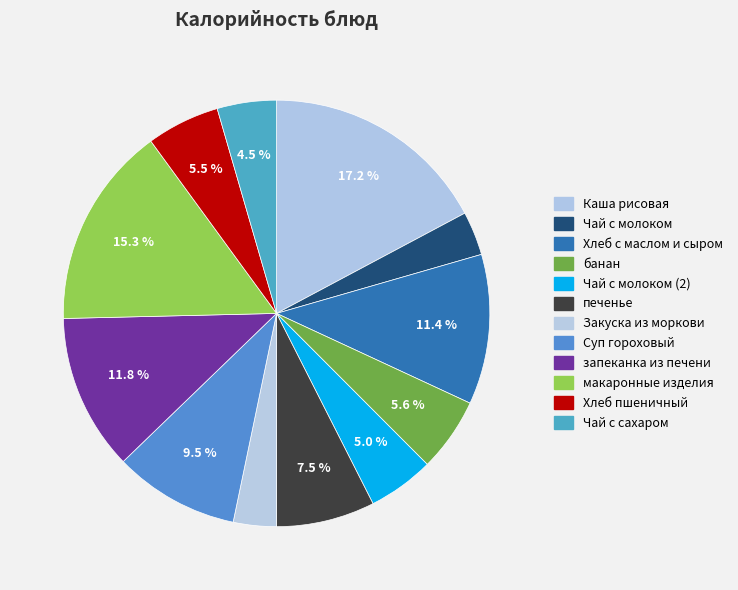

Count the number of slices in the pie.

12